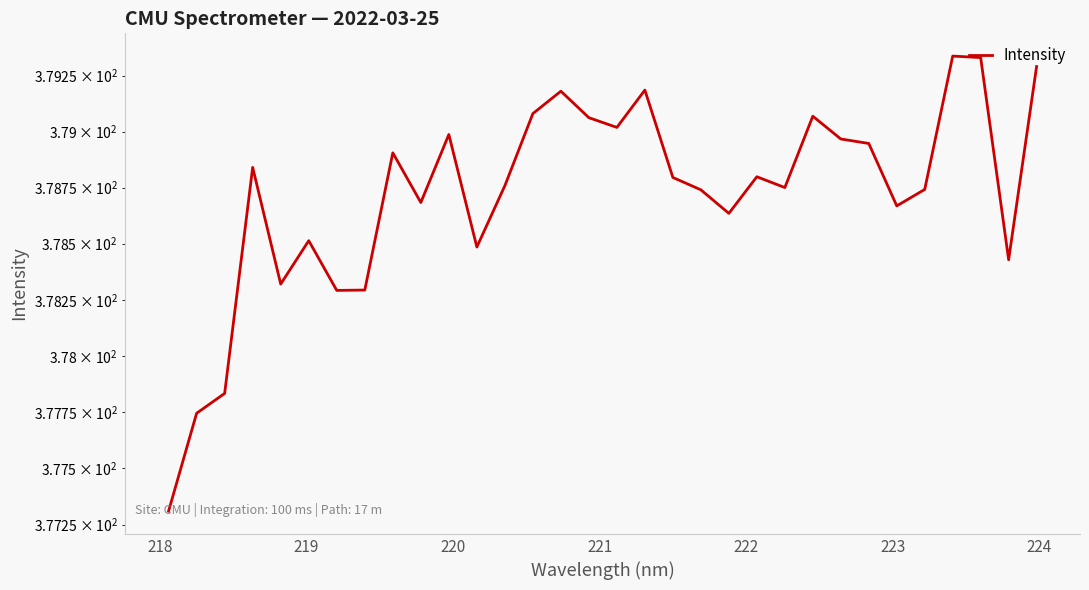

How many lines are shown in the chart?

1